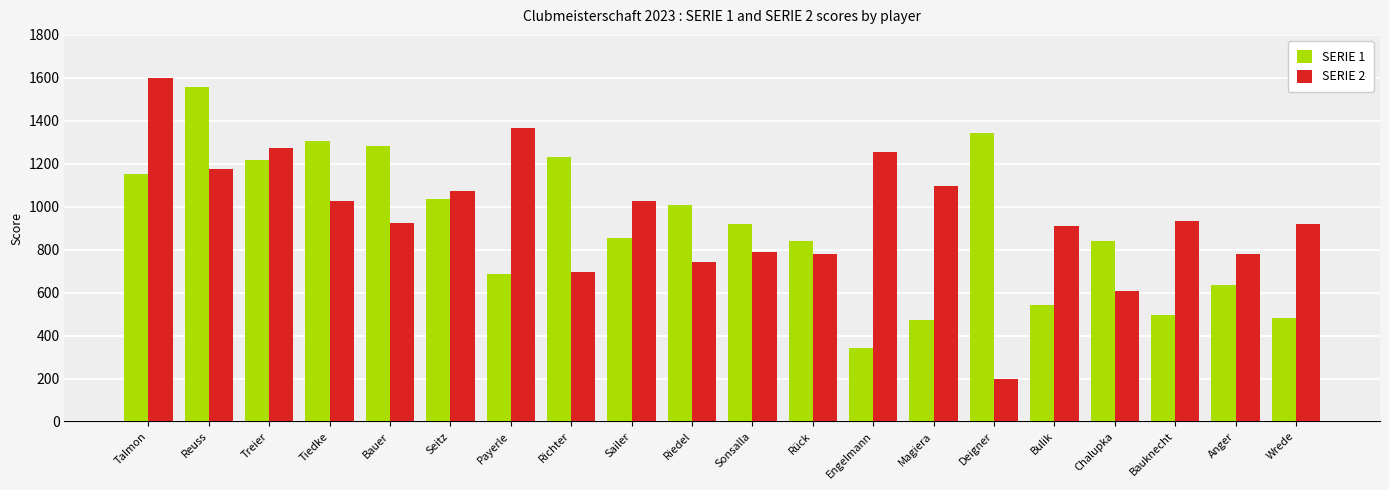

List the series in order of their peak value, highest first.

SERIE 2, SERIE 1